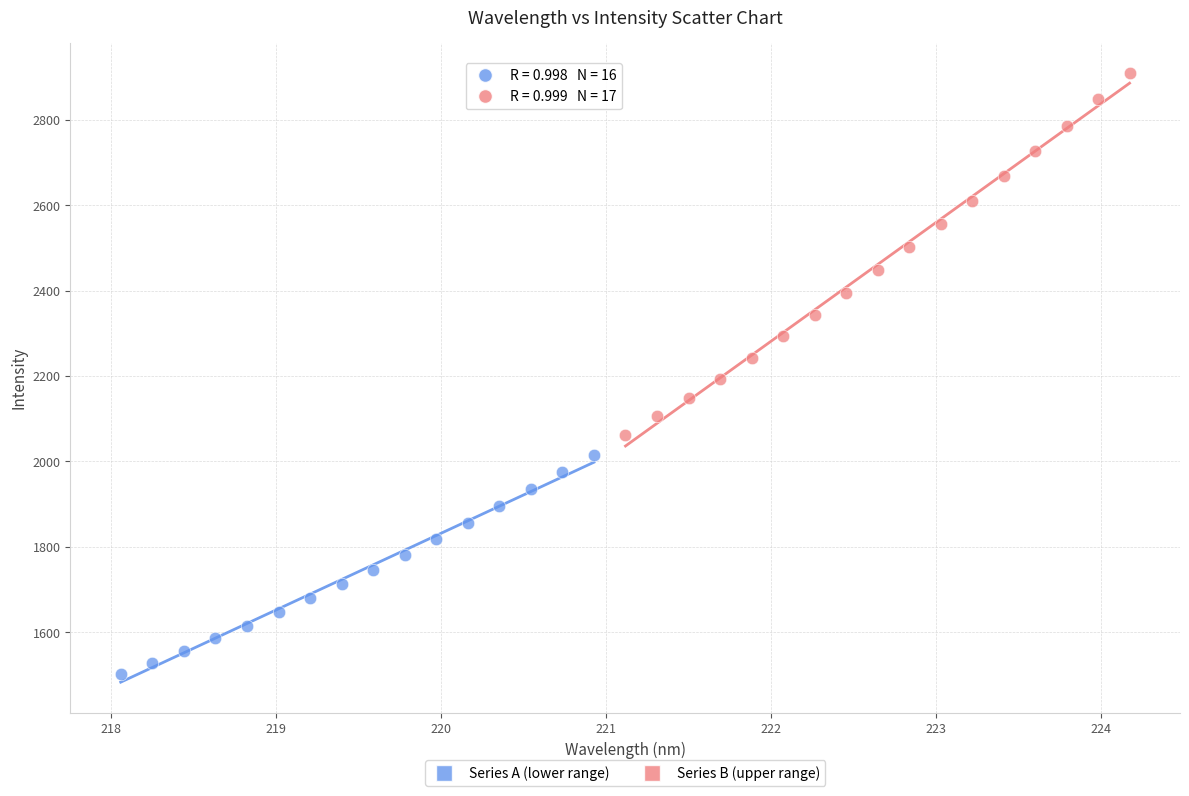

Which series has the largest Y range (max minus min)?

Series B (upper range)